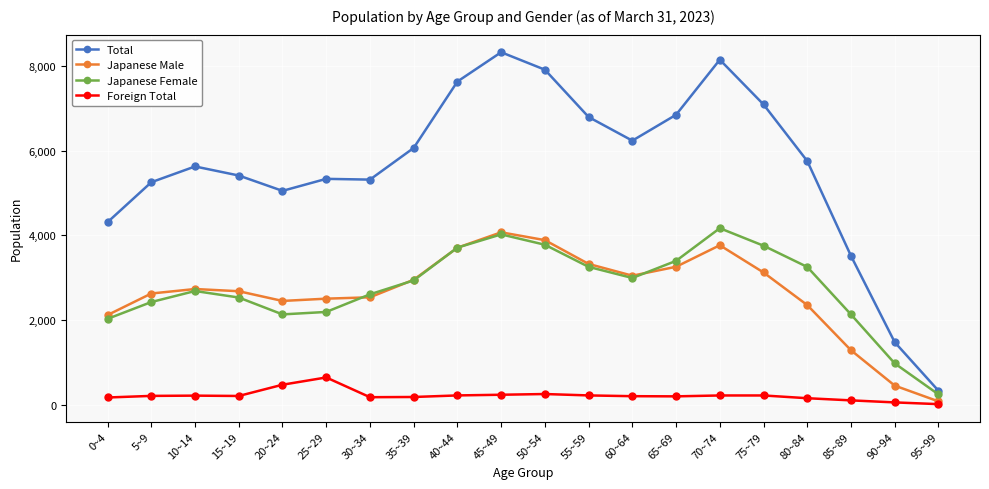

List the series in order of their peak value, lowest first.

Foreign Total, Japanese Male, Japanese Female, Total